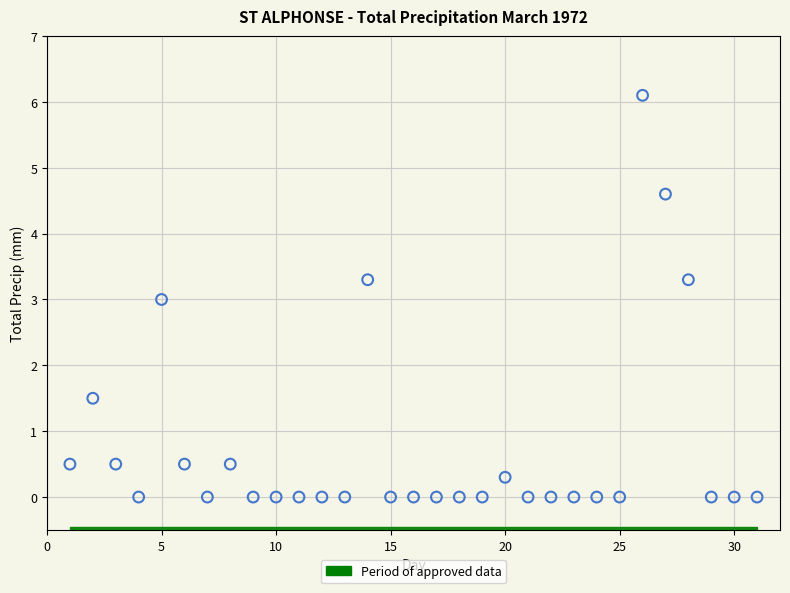

What is the range of Y values (max minus min)?

6.1